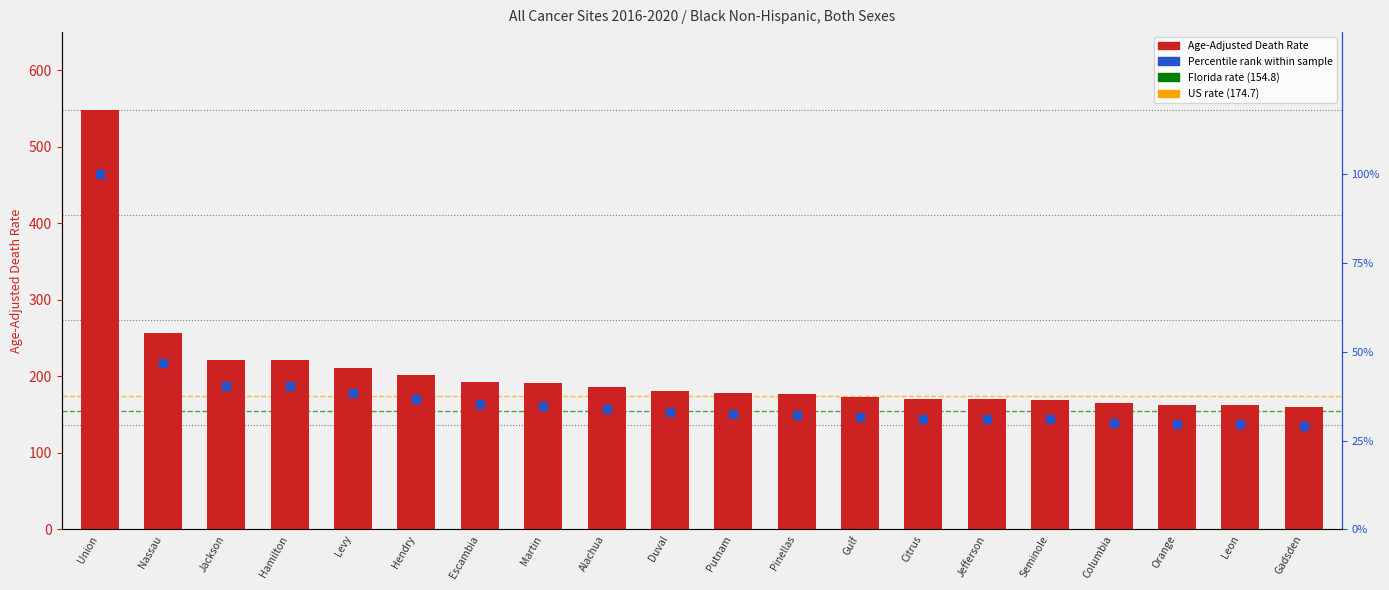

At which category is the sum across all series the highest?

Union